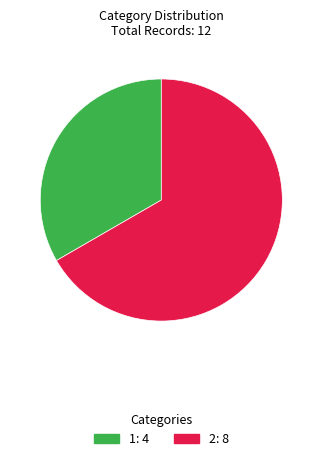

True or false: 1 accounts for 20% of the total.

False